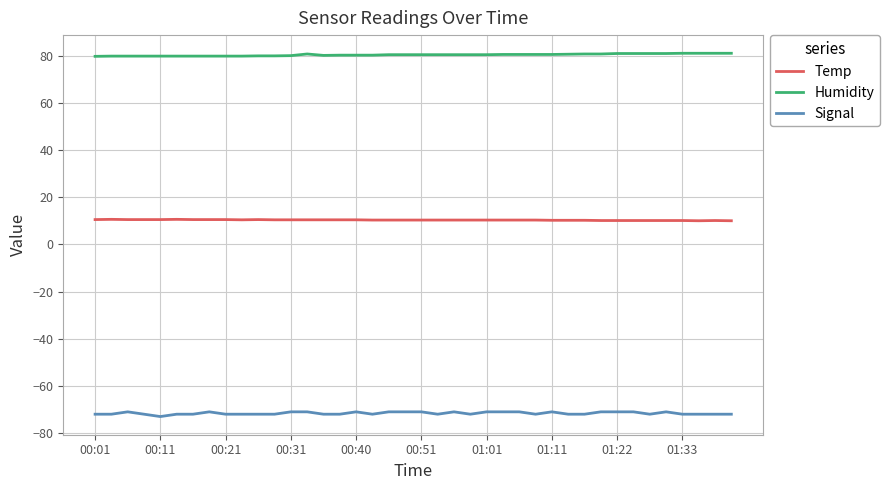

True or false: Signal and Humidity intersect in this chart.

False